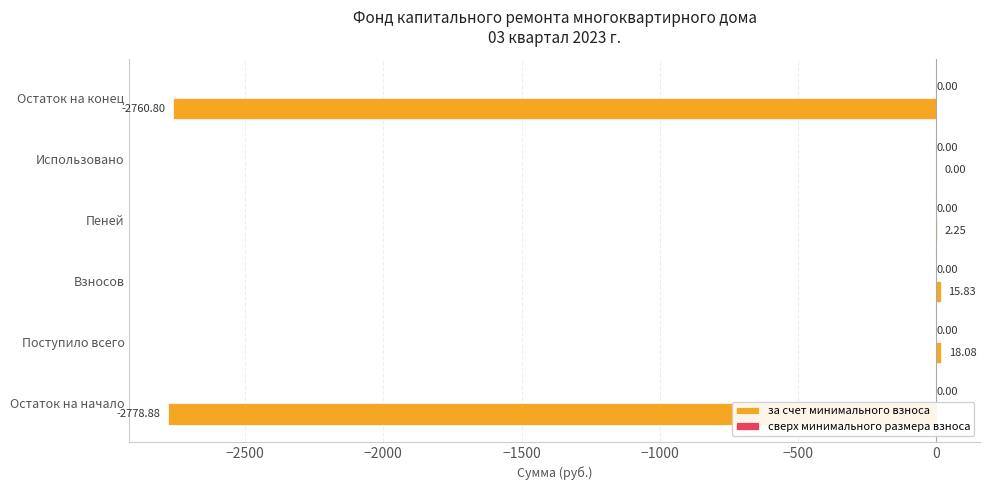

Where is the data nearest to the value -1380?

Использовано